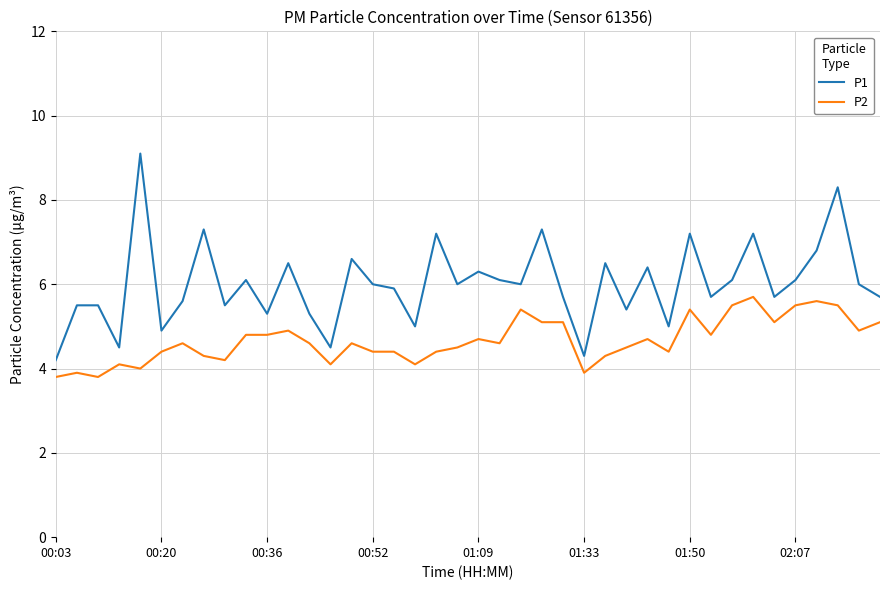

Which series has the largest total across all categories?

P1